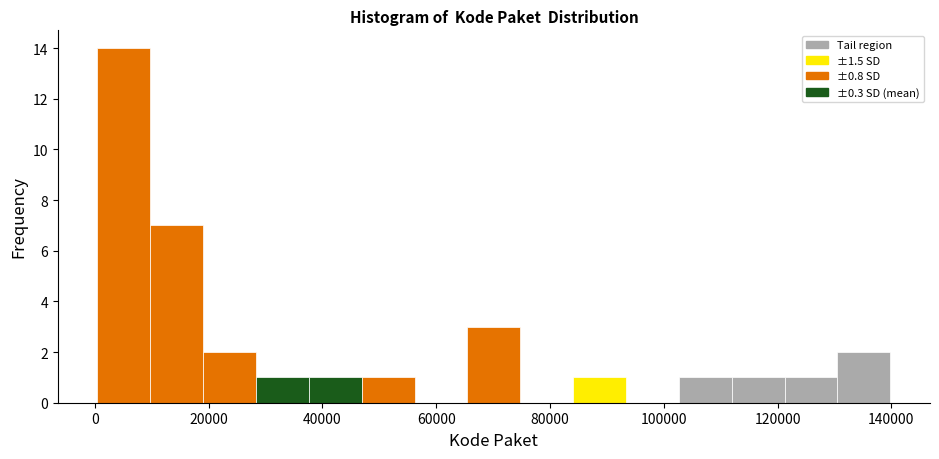

Reading left to right, list every bar in this chart as the range it spans on the x-axis followed by its height. Neither the bar edges nor the heights are printed on the chart, so give them approximately, as read against the axes.

0 to 10000: 14
10000 to 20000: 7
20000 to 28000: 2
28000 to 38000: 1
38000 to 46000: 1
46000 to 56000: 1
56000 to 66000: 0
66000 to 74000: 3
74000 to 84000: 0
84000 to 94000: 1
94000 to 102000: 0
102000 to 112000: 1
112000 to 122000: 1
122000 to 130000: 1
130000 to 140000: 2